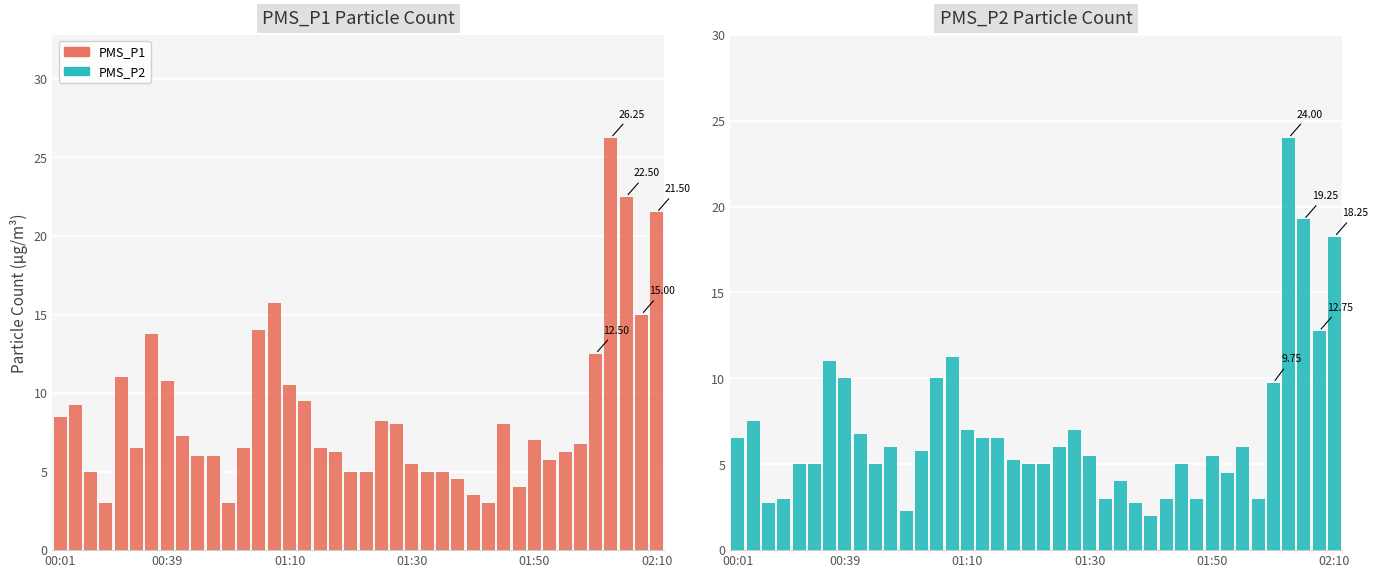

Is it true that PMS_P1 equals 8.5 at 00:01?

True